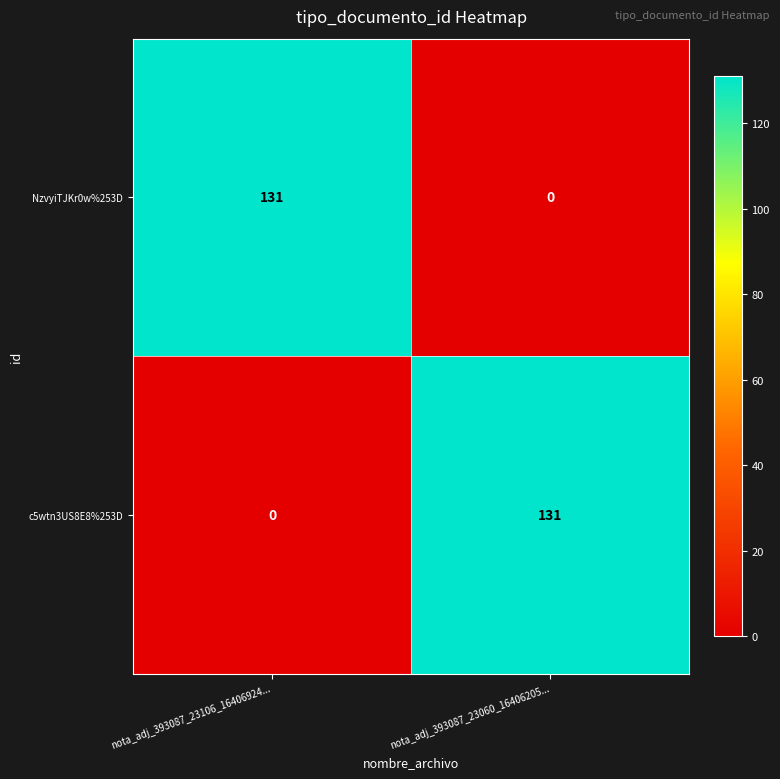

What is the maximum value shown in the chart?

131